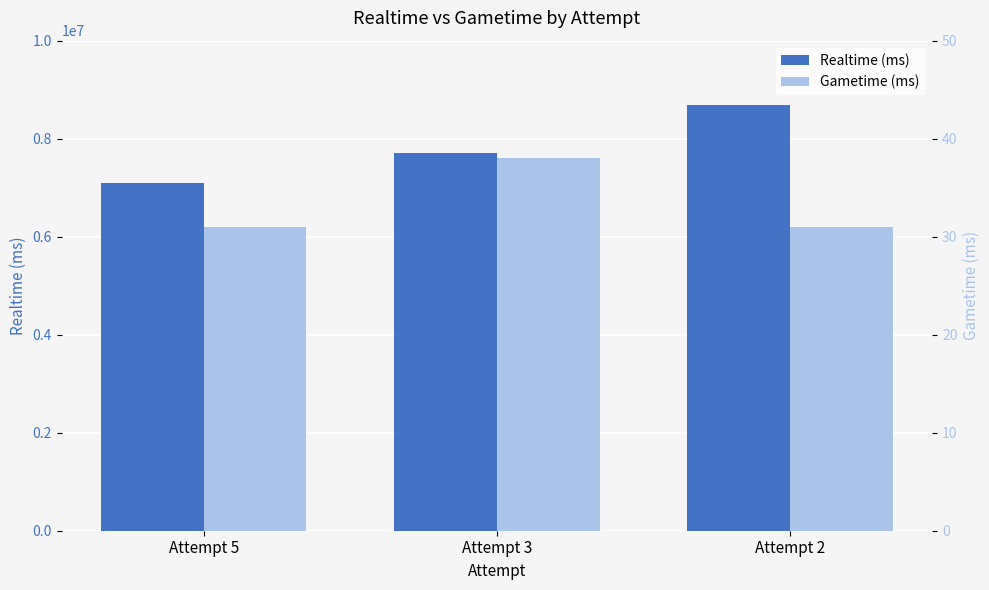

At how many categories does at least one series exceed 5239335?

3